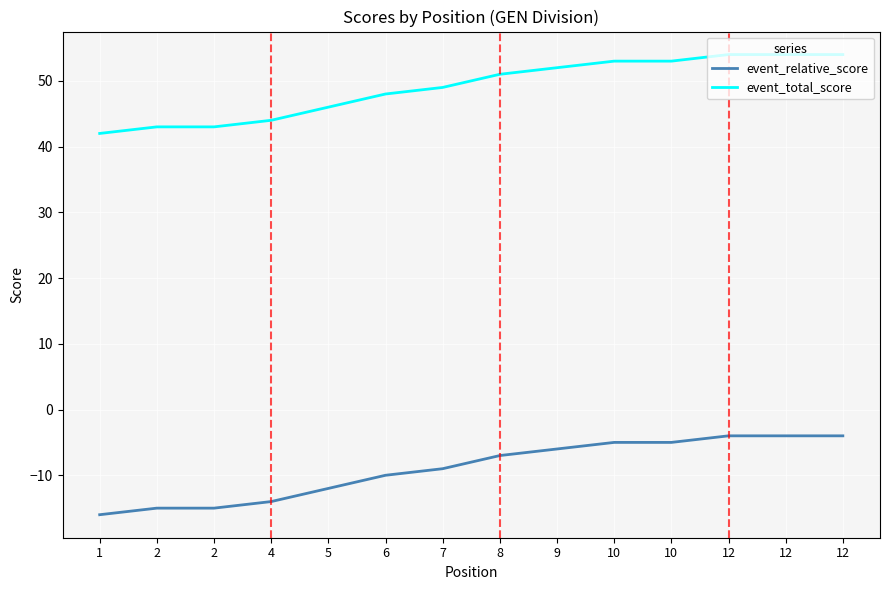

Does the chart display data point markers on the line(s)?

No